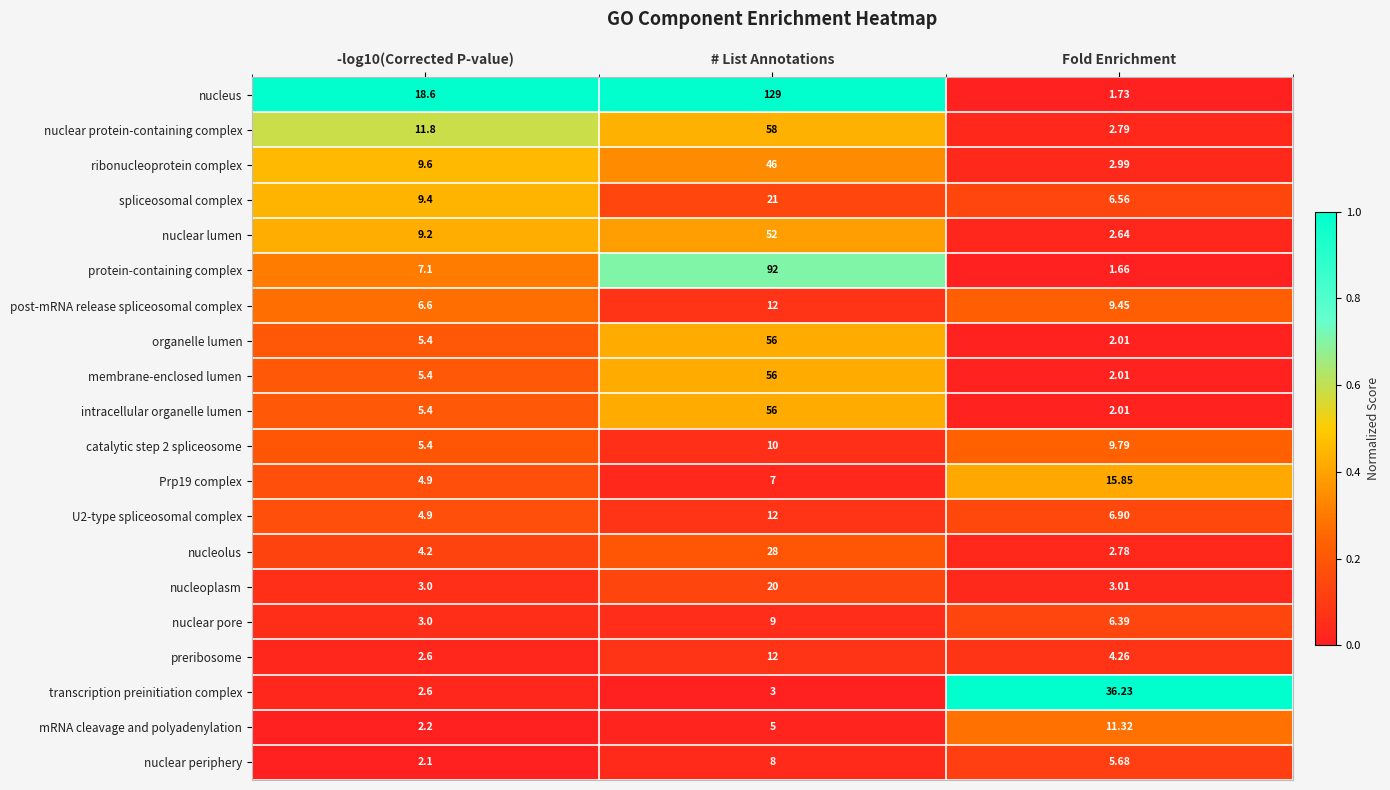

What is the spread (max minus min) of values at -log10(Corrected P-value)?

16.5